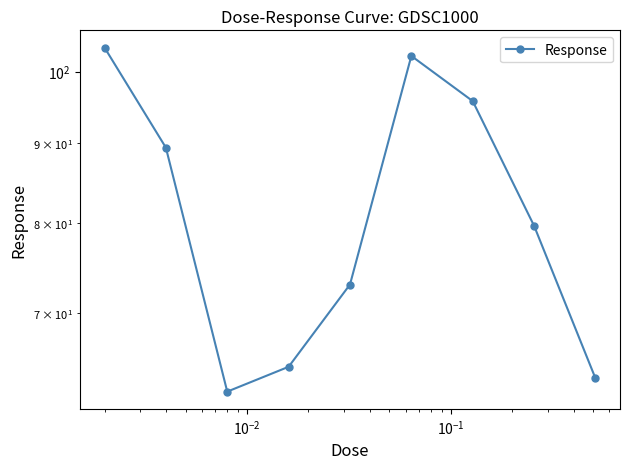

How many points are higher than both their immediate neighbors (excluding endpoints)?

1